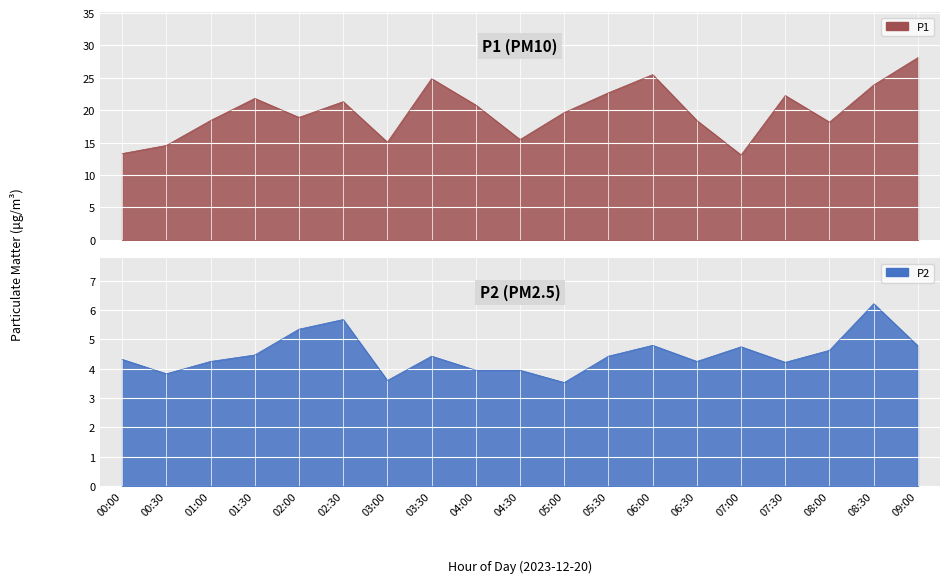

True or false: P2 has more than 1 points higher than both neighbors.

True